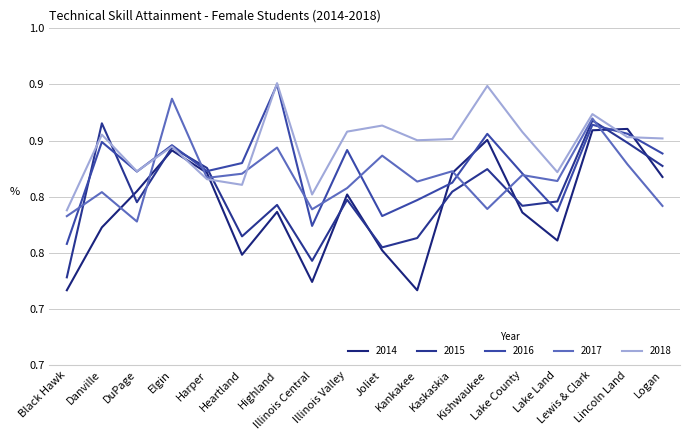

Reading left to right, list all the values displayed in this chart.

2014: 0.7	0.8	0.8	0.8	0.8	0.7	0.8	0.7	0.8	0.8	0.7	0.8	0.9	0.8	0.8	0.9	0.9	0.8
2015: 0.7	0.9	0.8	0.8	0.8	0.8	0.8	0.7	0.8	0.8	0.8	0.8	0.8	0.8	0.8	0.9	0.8	0.8
2016: 0.8	0.8	0.8	0.8	0.8	0.8	0.9	0.8	0.8	0.8	0.8	0.8	0.9	0.8	0.8	0.9	0.9	0.8
2017: 0.8	0.8	0.8	0.9	0.8	0.8	0.8	0.8	0.8	0.8	0.8	0.8	0.8	0.8	0.8	0.9	0.8	0.8
2018: 0.8	0.9	0.8	0.8	0.8	0.8	0.9	0.8	0.9	0.9	0.9	0.9	0.9	0.9	0.8	0.9	0.9	0.9